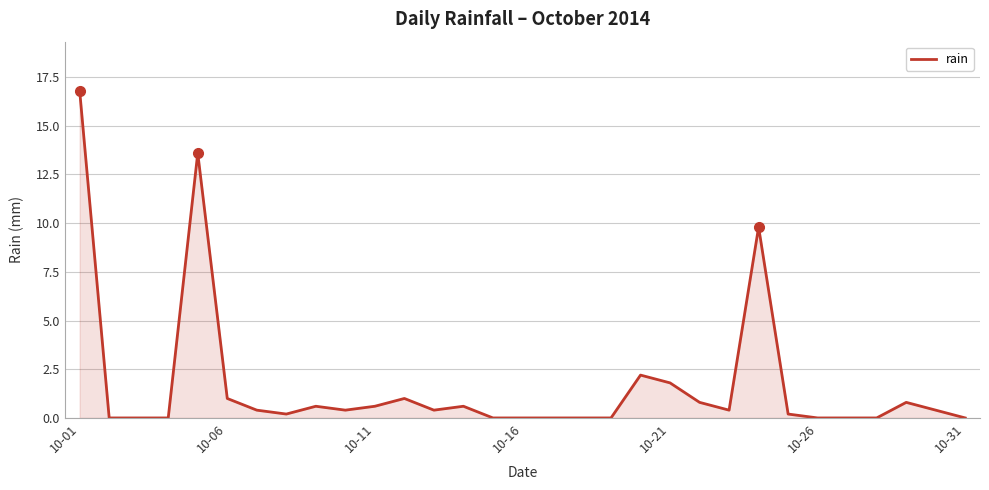

Reading left to right, transcribe all the data shown in this chart.

16.8	0.0	0.0	0.0	13.6	1.0	0.4	0.2	0.6	0.4	0.6	1.0	0.4	0.6	0.0	0.0	0.0	0.0	0.0	2.2	1.8	0.8	0.4	9.8	0.2	0.0	0.0	0.0	0.8	0.4	0.0